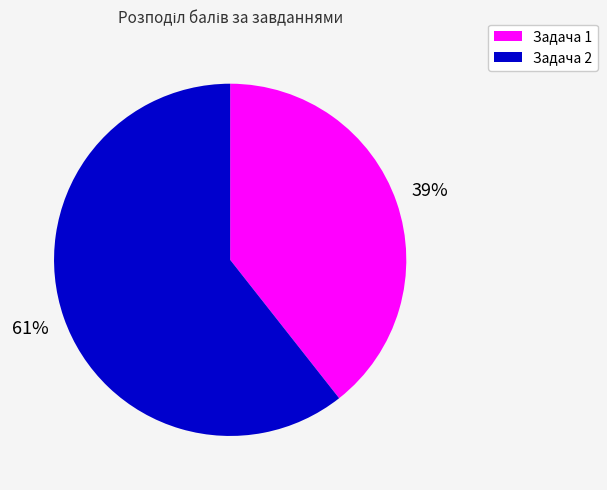

To the nearest percent, what is the average slice percentage?

50%